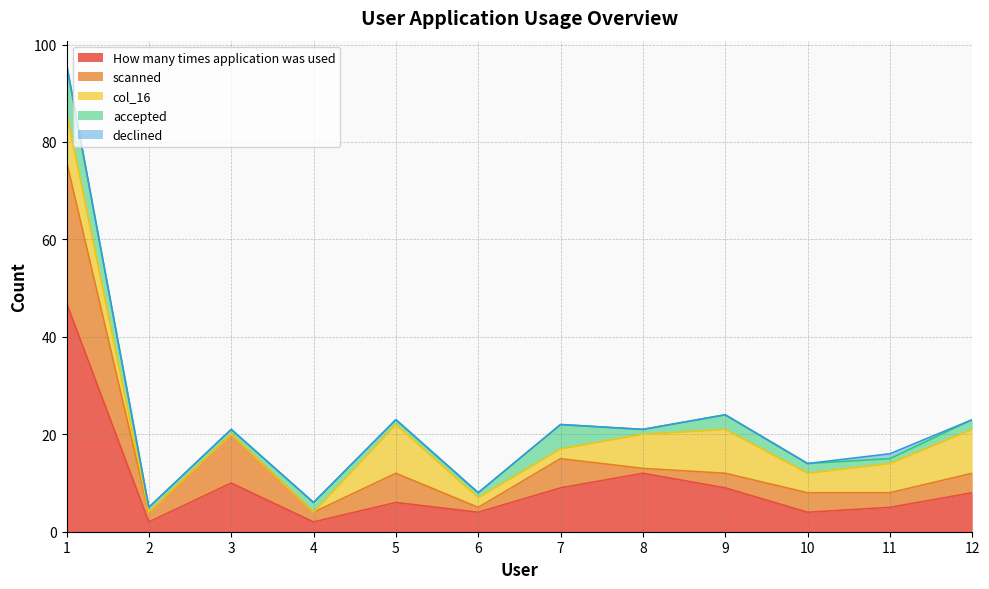

Which category has the lowest value in the accepted series?

2